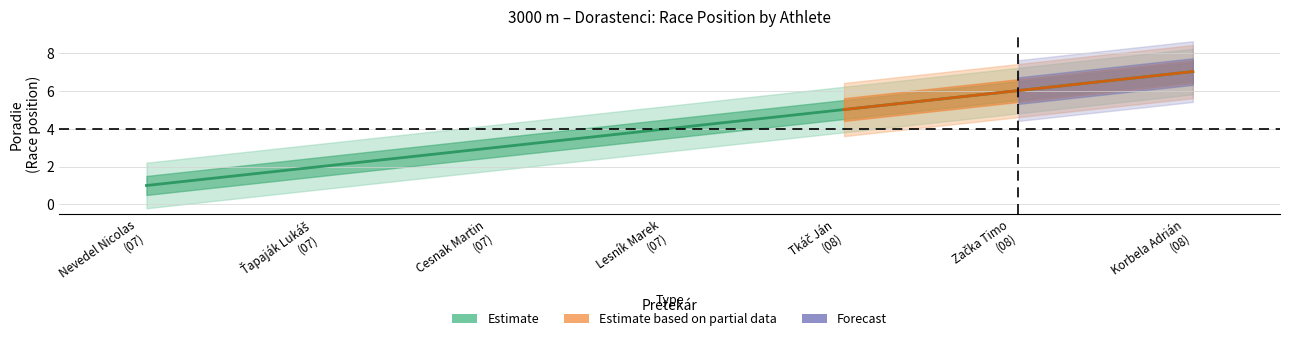

The chart shows a value of 10 at Korbela Adrián (08). True or false?

False